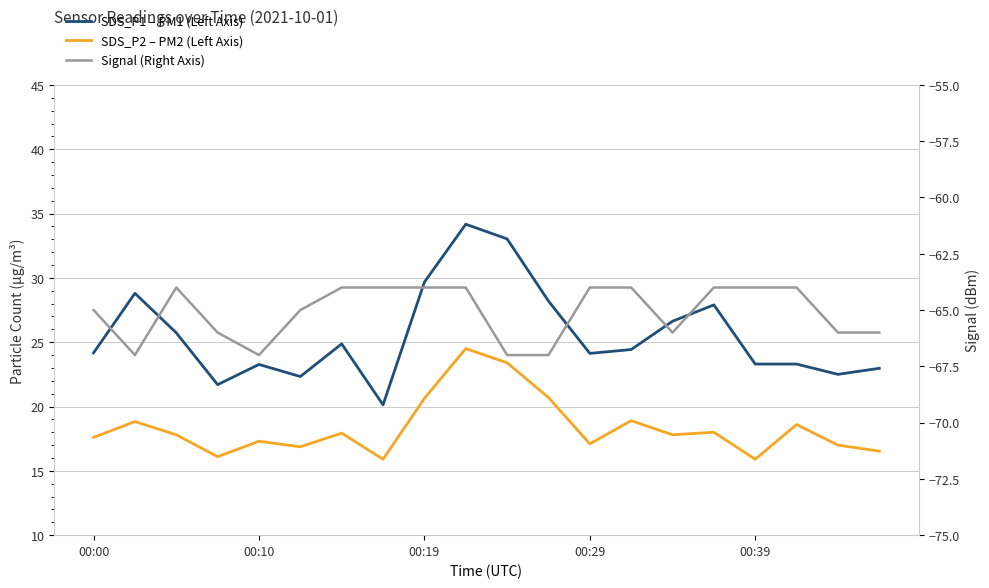

Between 00:10 and 15, which series saw the biggest shift?

Signal (Right Axis)